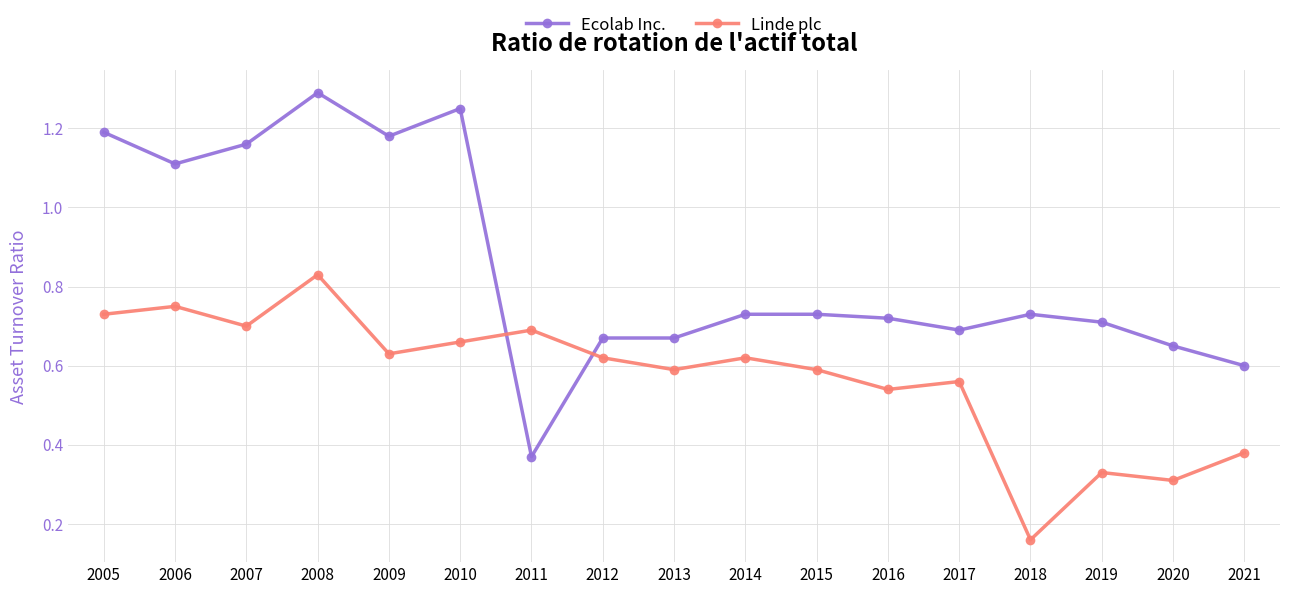

Rank the series by their average value, from highest to lowest.

Ecolab Inc., Linde plc